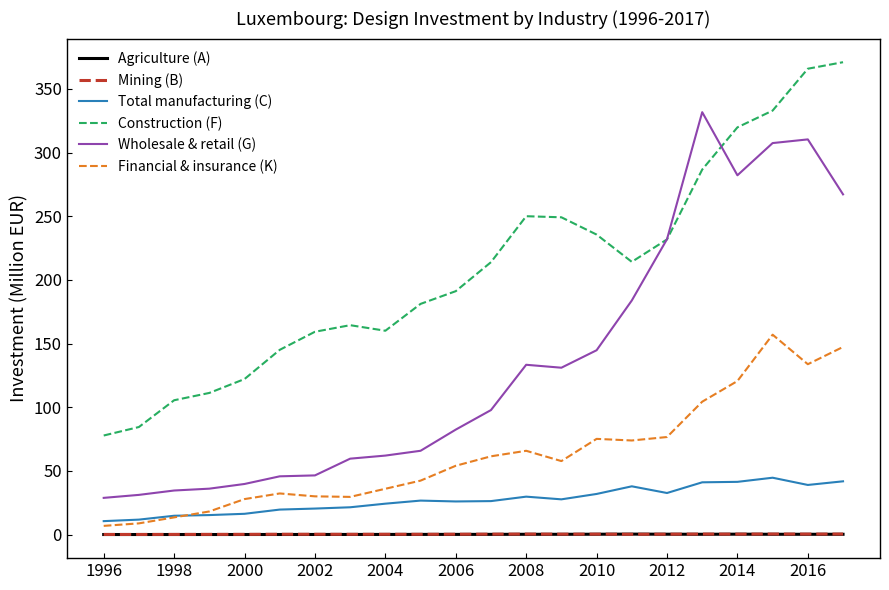

What is the minimum value for Total manufacturing (C)?

10.6